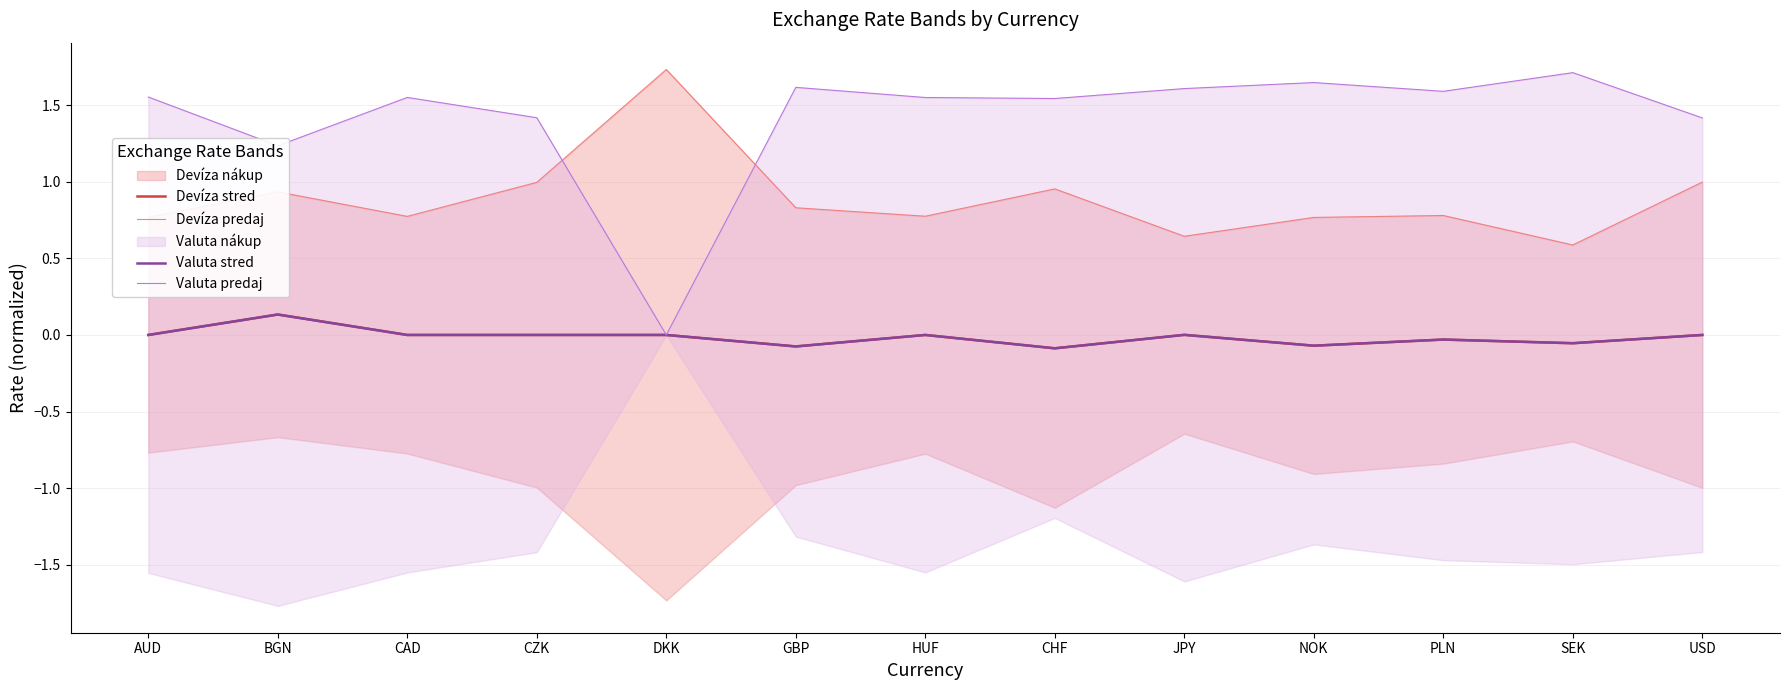

Is it true that Devíza stred equals -0.1 at SEK?

True